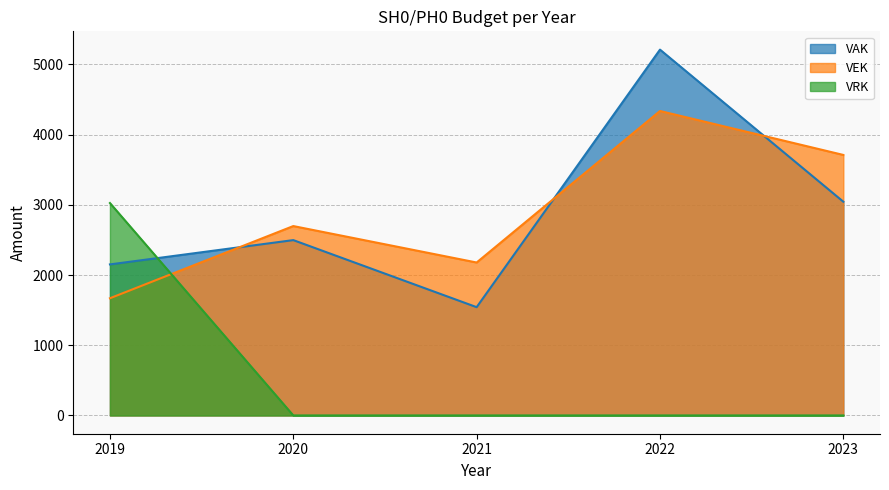

At 2021, list the series in order from largest to smallest.

VEK, VAK, VRK